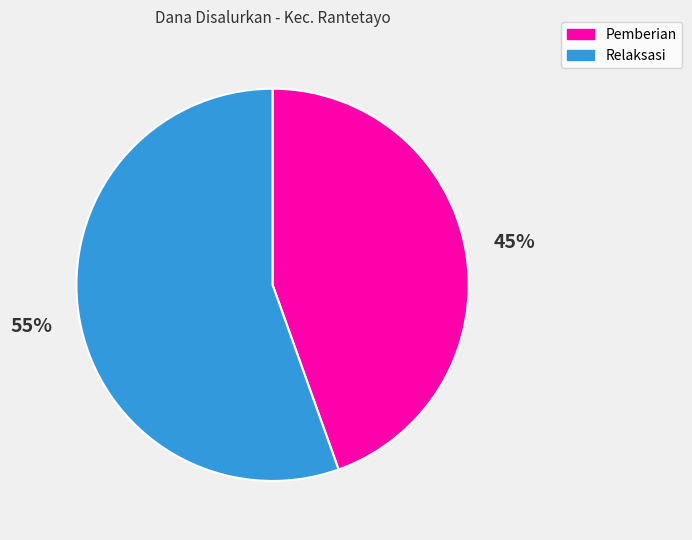

Does any single category account for the majority?

Yes